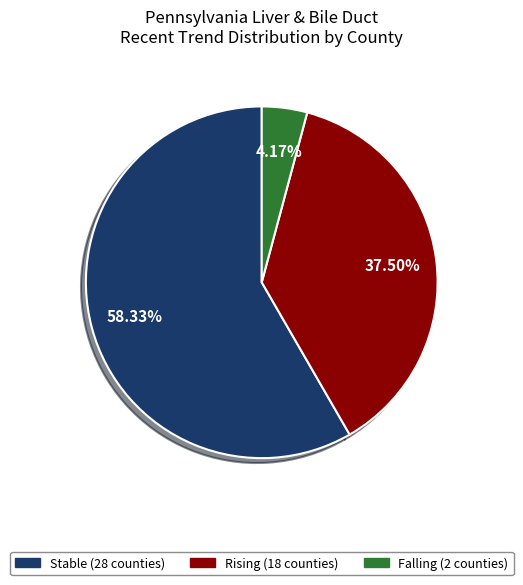

Does any single category account for the majority?

Yes